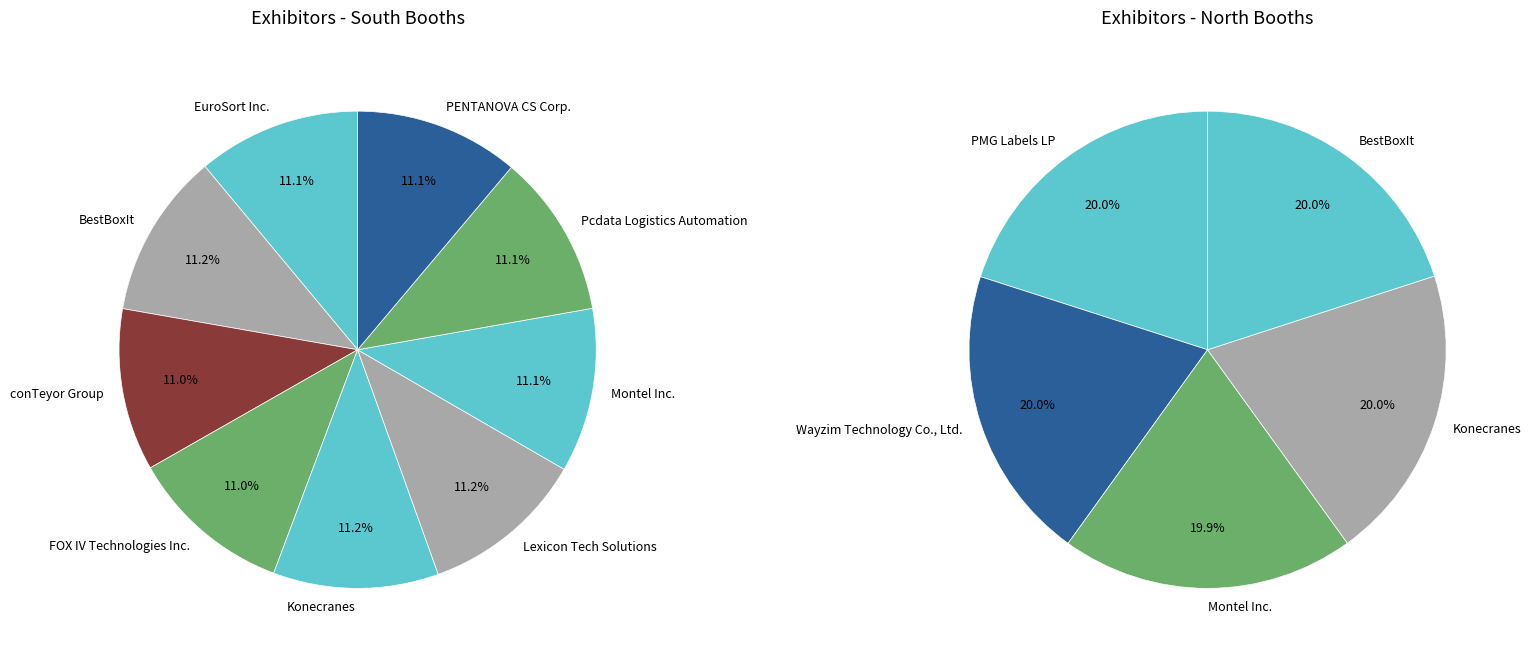

Is there a majority slice in this chart?

No